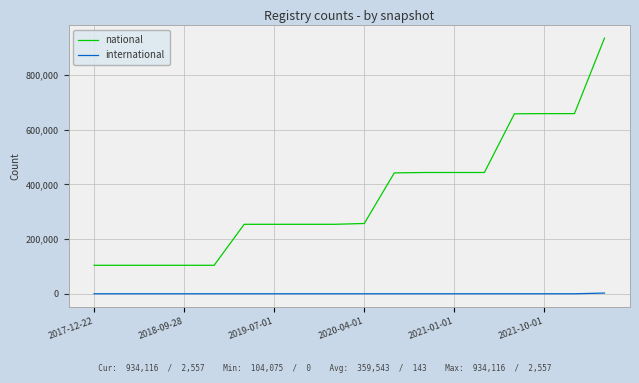

True or false: national and international cross at least once.

False